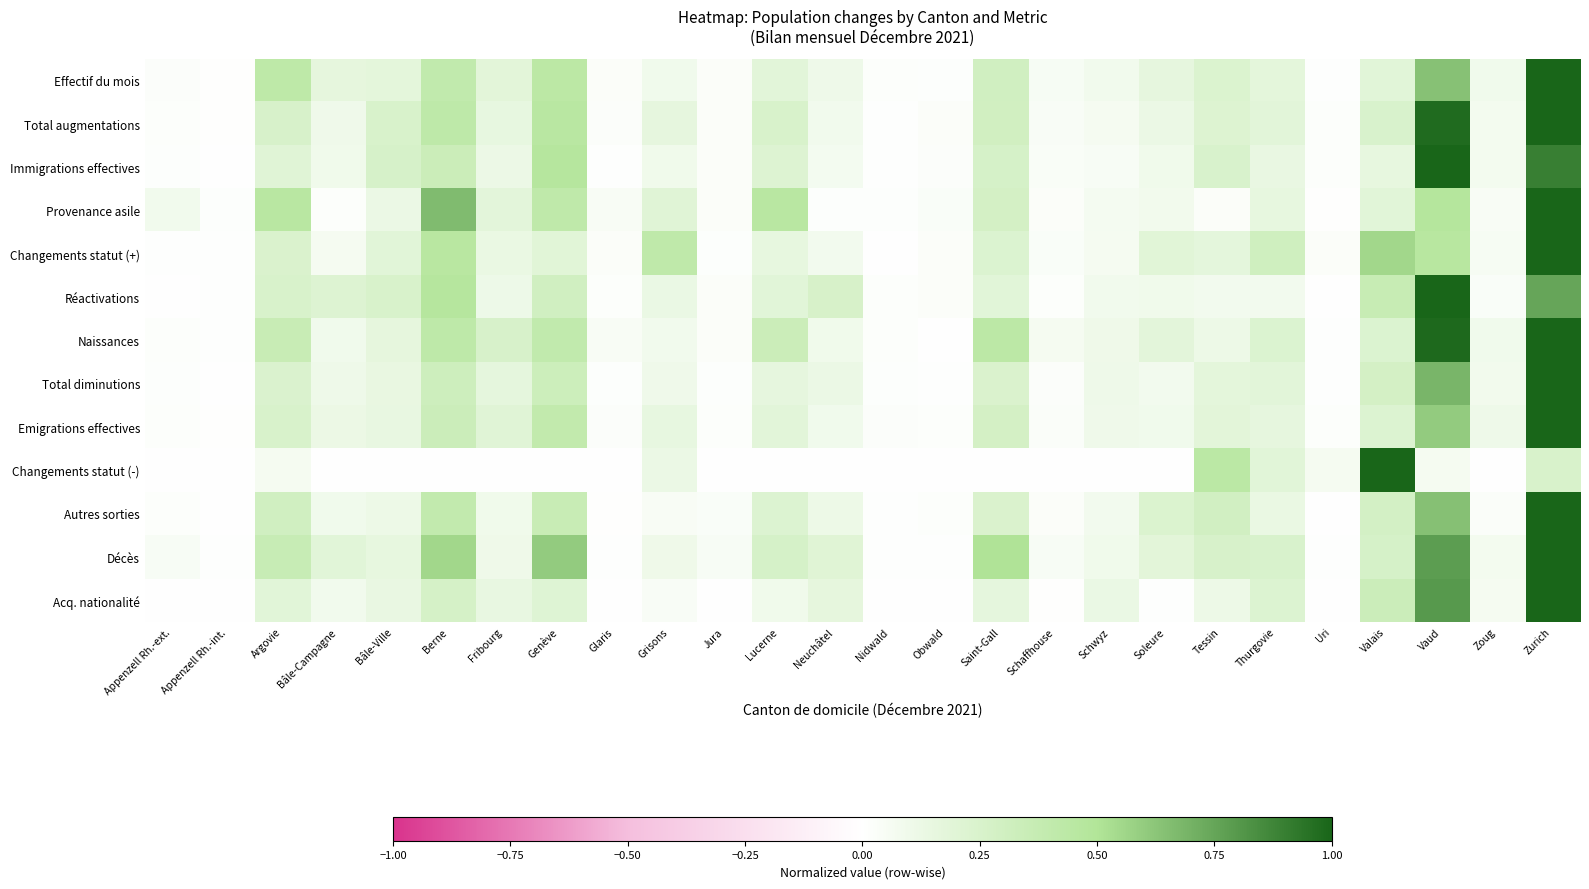

What is the total value across all series at Uri?

0.2